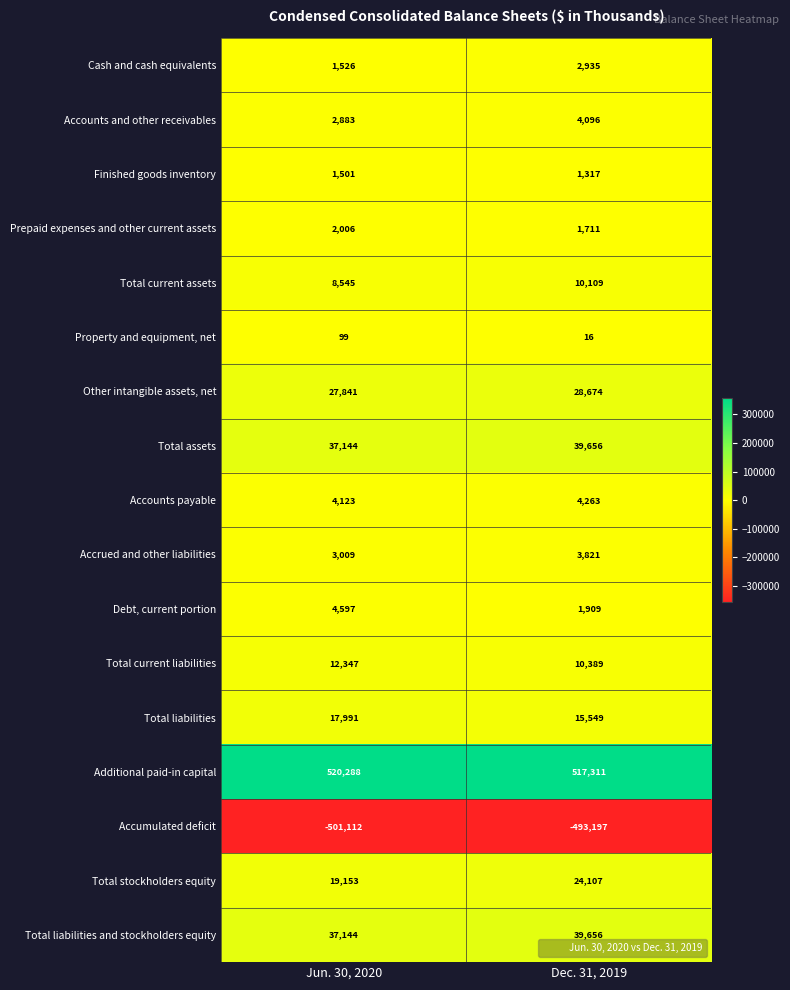

Which label corresponds to the largest value in the chart?

Jun. 30, 2020